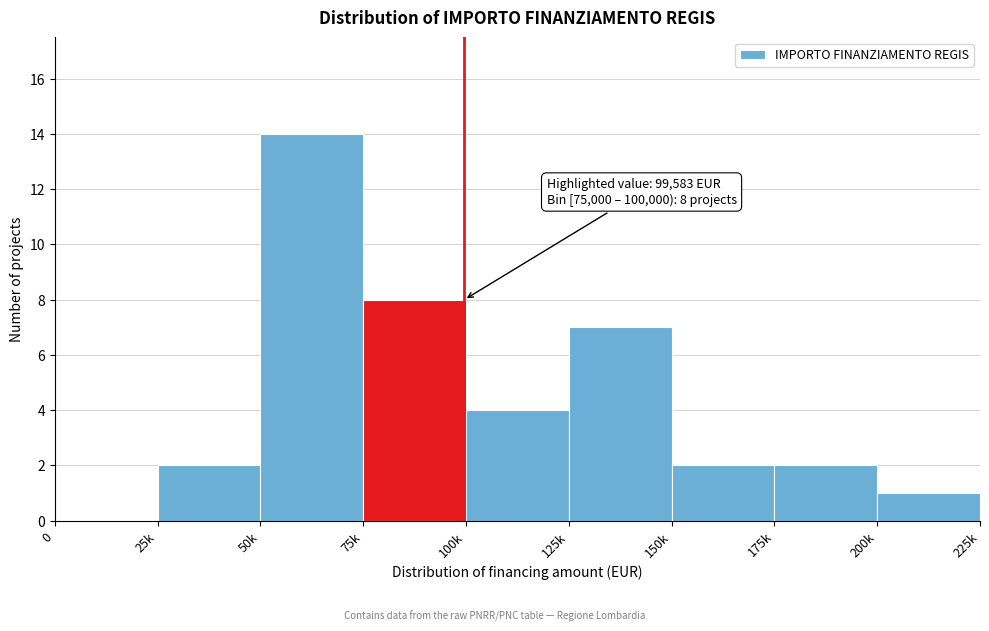

Reading right to left, list all the values displayed in this chart.

200k=1	175k=2	150k=2	125k=7	100k=4	75k=8	50k=14	25k=2	0=0